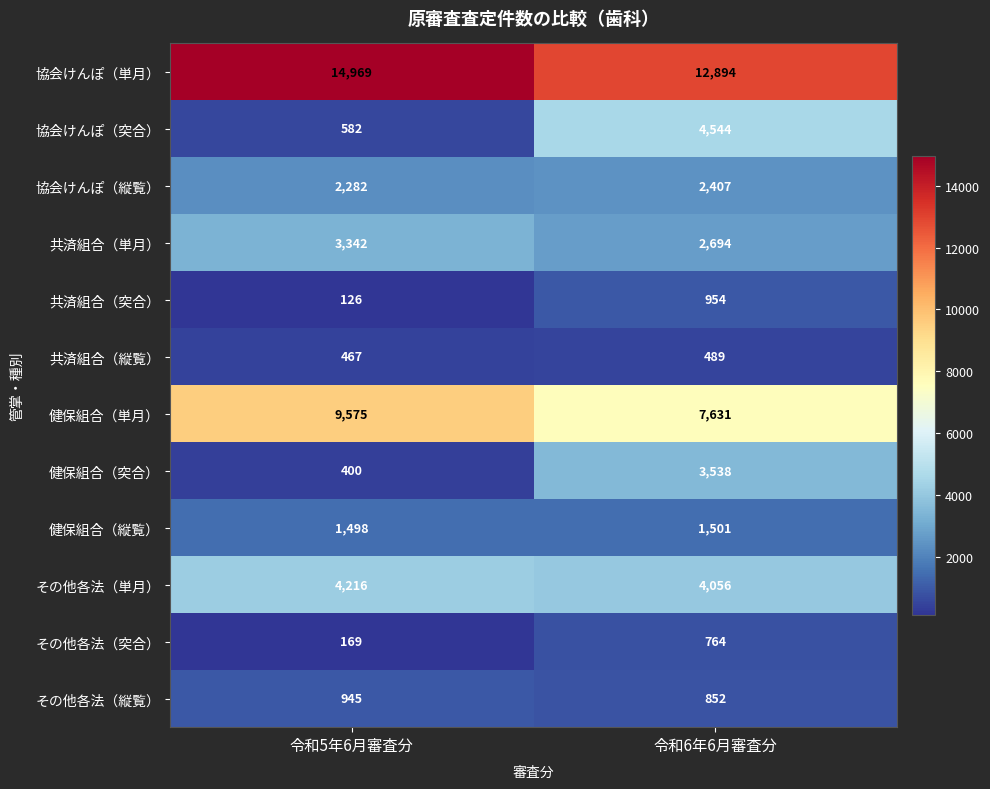

At how many categories does at least one series exceed 1673?

2